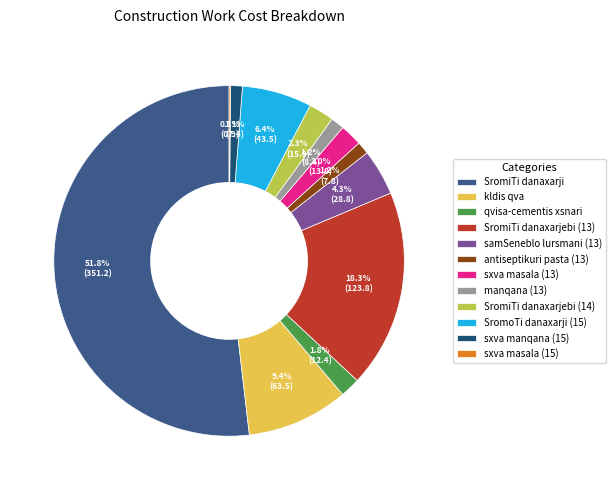

Which slice is the largest?

SromiTi danaxarji